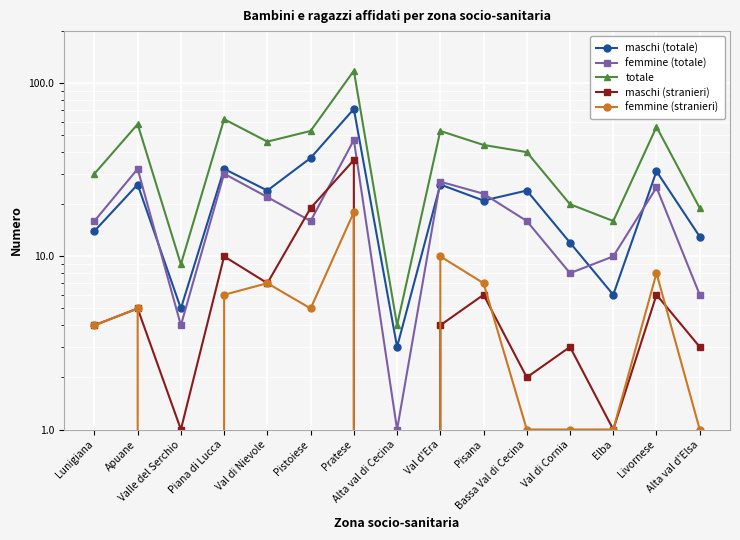

The femmine (stranieri) series shows 9 at Pisana. True or false?

False